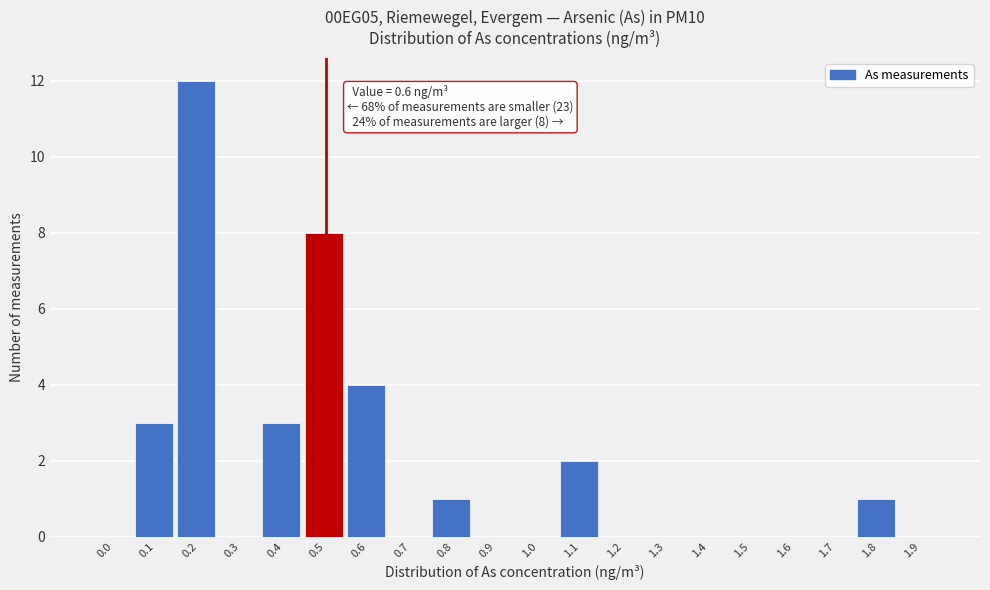

Reading right to left, extract all data points from this chart.

1.9=0	1.8=1	1.7=0	1.6=0	1.5=0	1.4=0	1.3=0	1.2=0	1.1=2	1.0=0	0.9=0	0.8=1	0.7=0	0.6=4	0.5=8	0.4=3	0.3=0	0.2=12	0.1=3	0.0=0